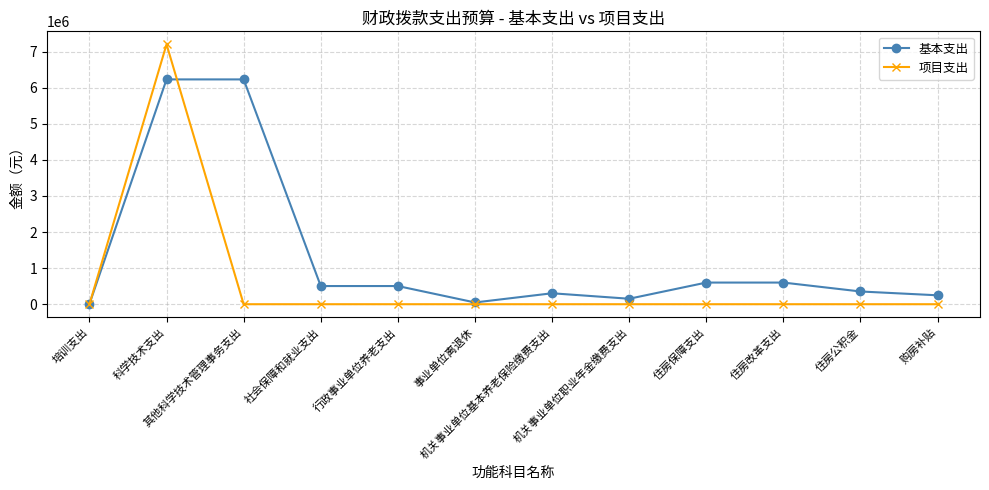

Does the chart have visible grid lines?

Yes